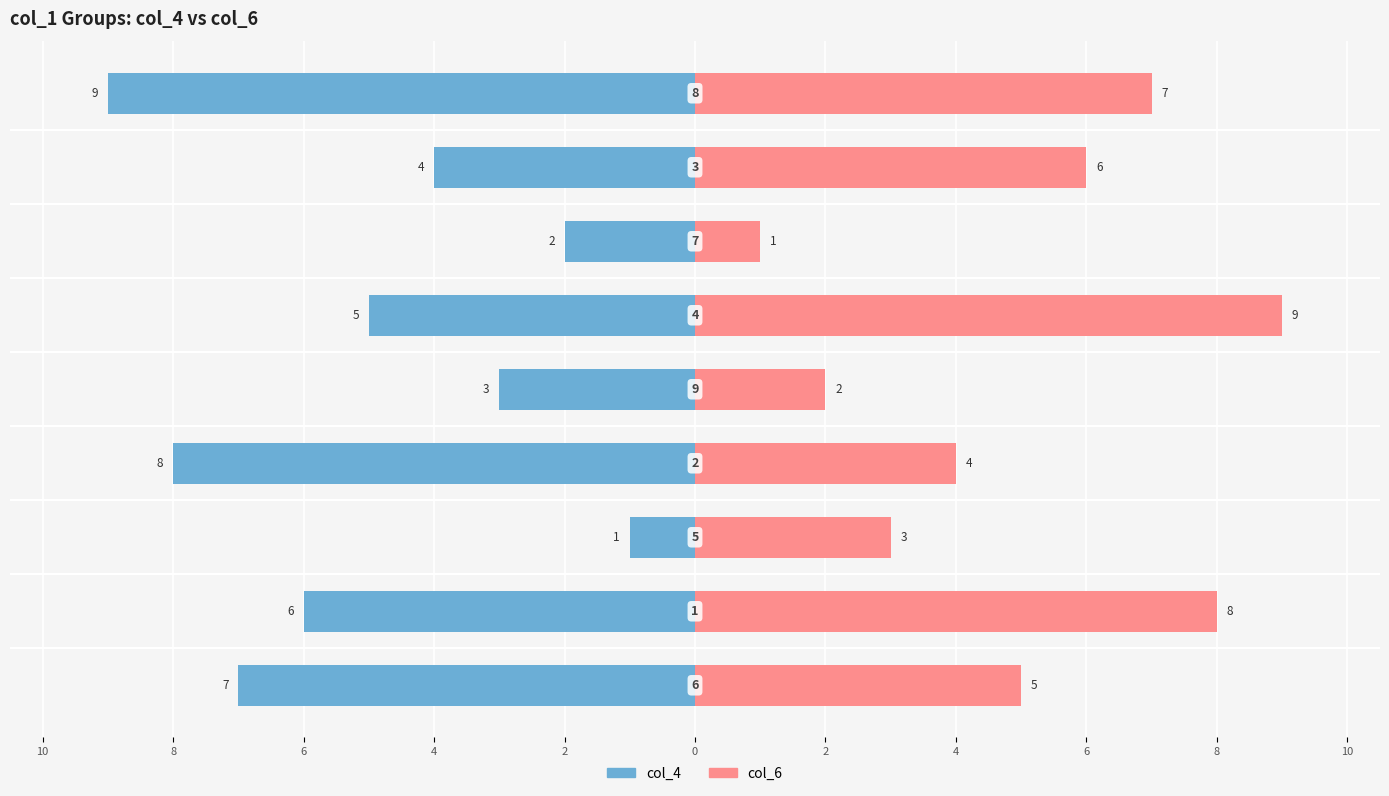

Which series has the largest range (max minus min)?

col_4